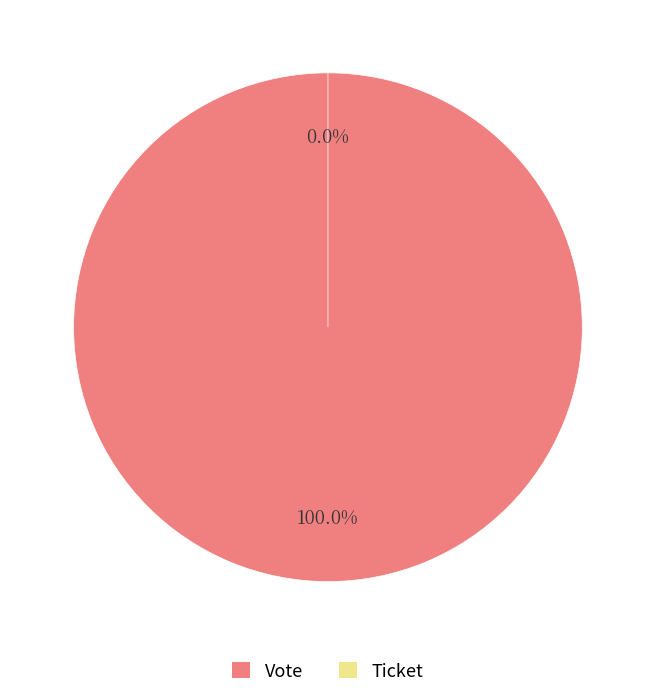

Is it true that Ticket is 0% of the pie?

True